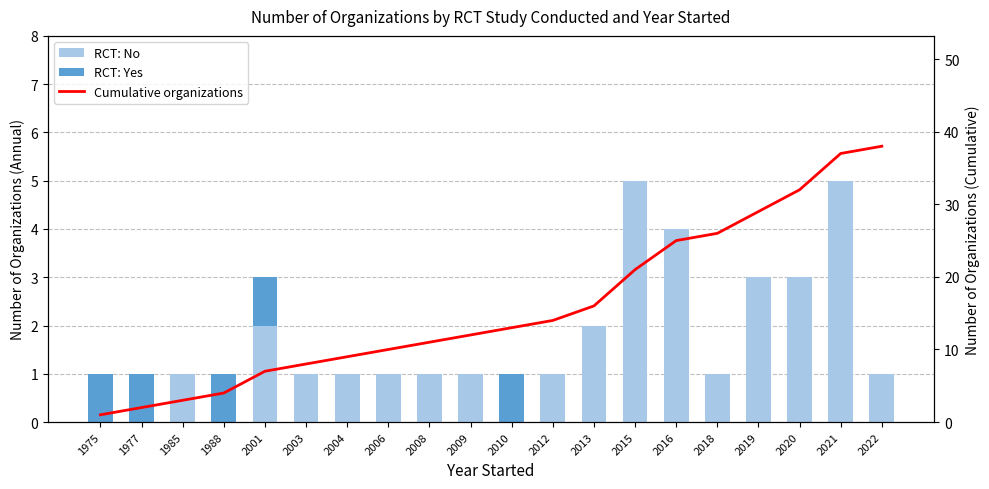

The RCT: Yes series shows 1 at 2010. True or false?

True